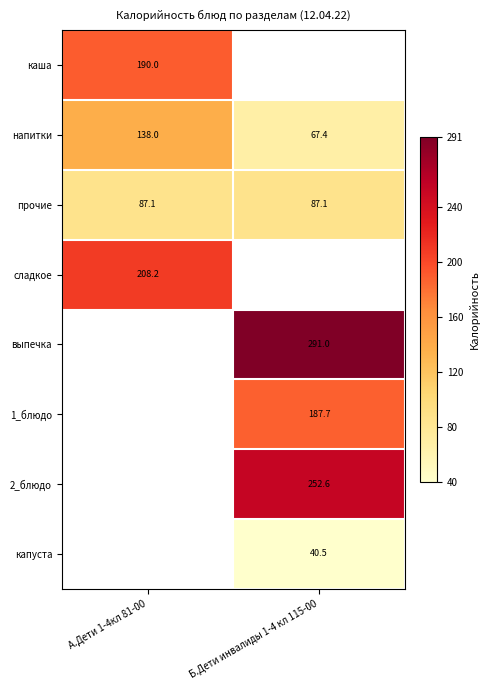

What is the difference between the maximum and minimum values in the напитки series?

70.6